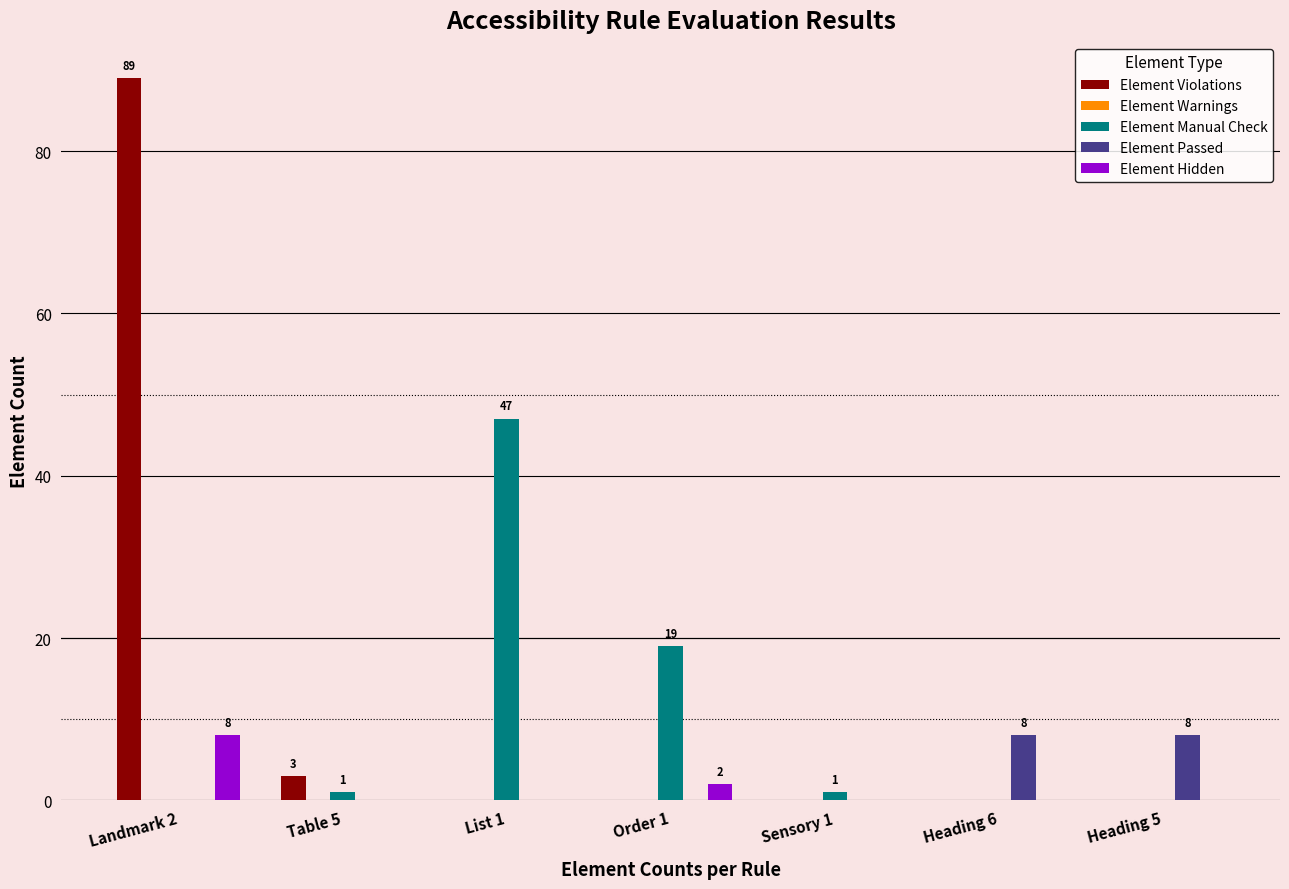

What is the spread (max minus min) of values at Order 1?

19